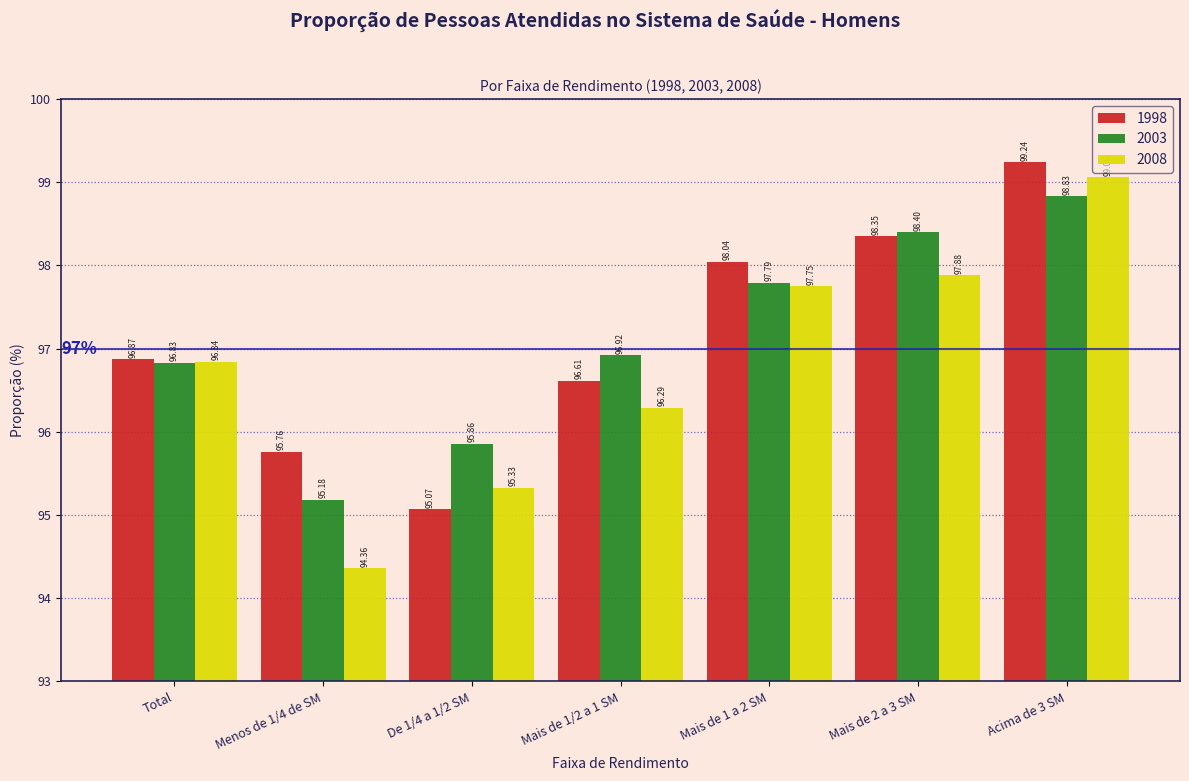

What is the difference between the highest and lowest values at De 1/4 a 1/2 SM?

0.8